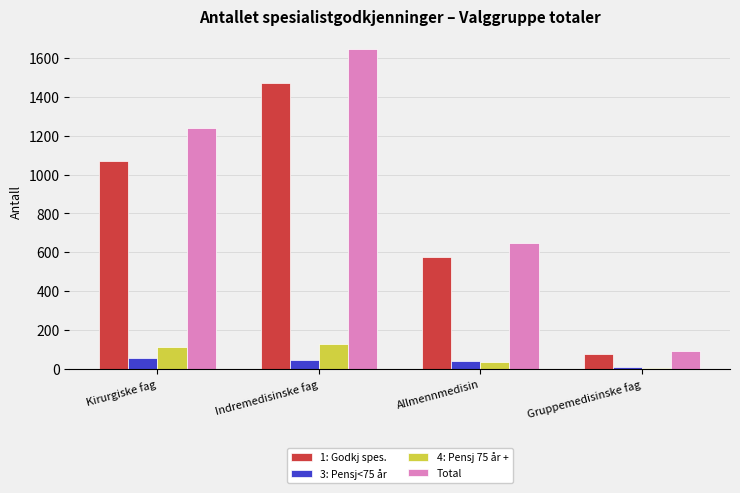

At which label does 1: Godkj spes. reach its peak?

Indremedisinske fag